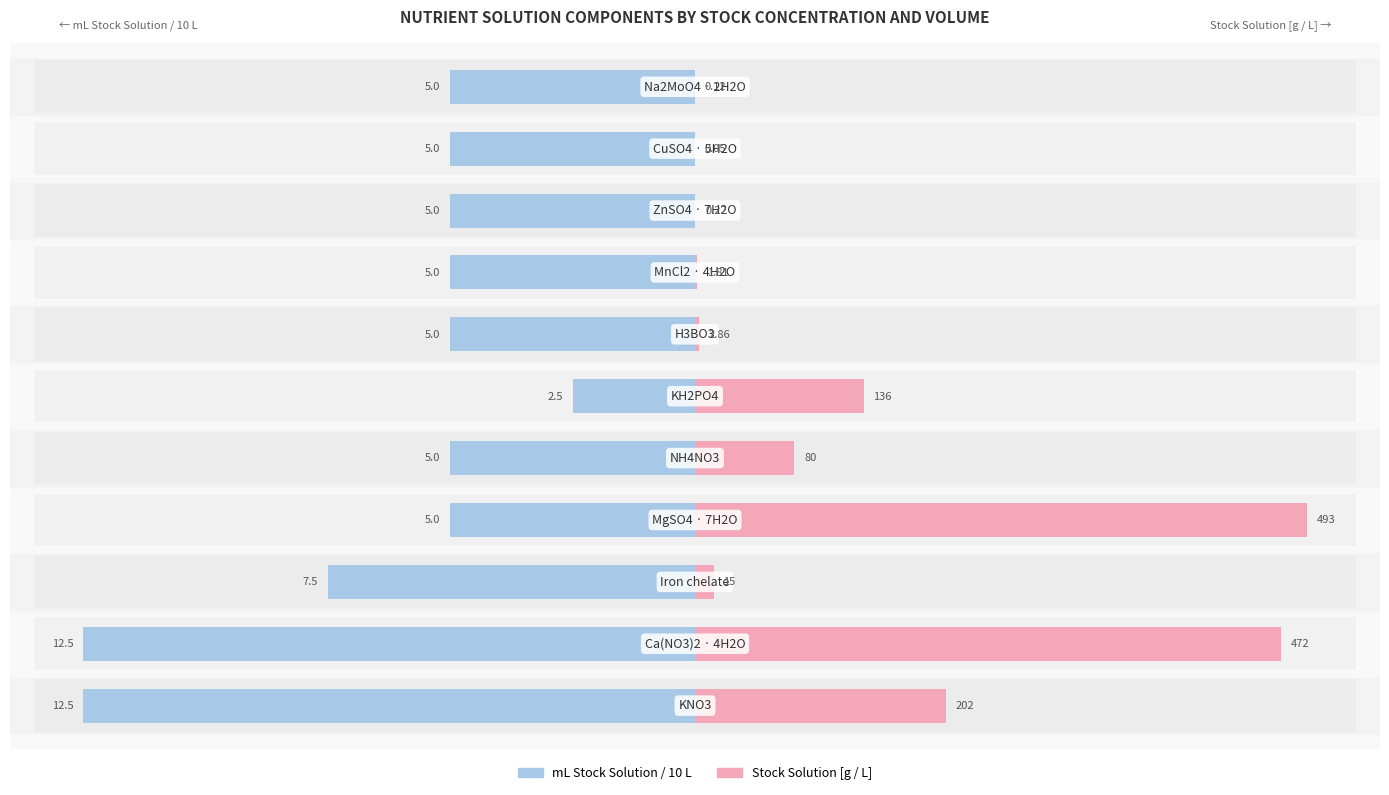

Rank the series at 0 from highest to lowest value.

Stock Solution [g / L], mL Stock Solution / 10 L